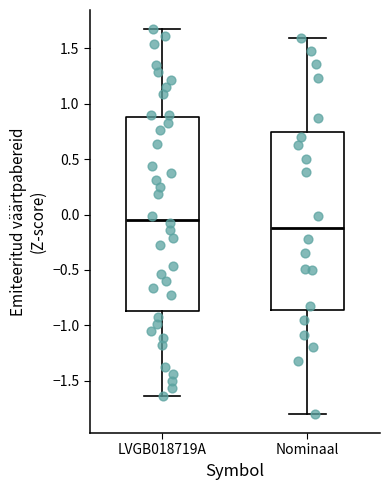

Which box is the tallest, from its lower edge to its upper edge?

LVGB018719A